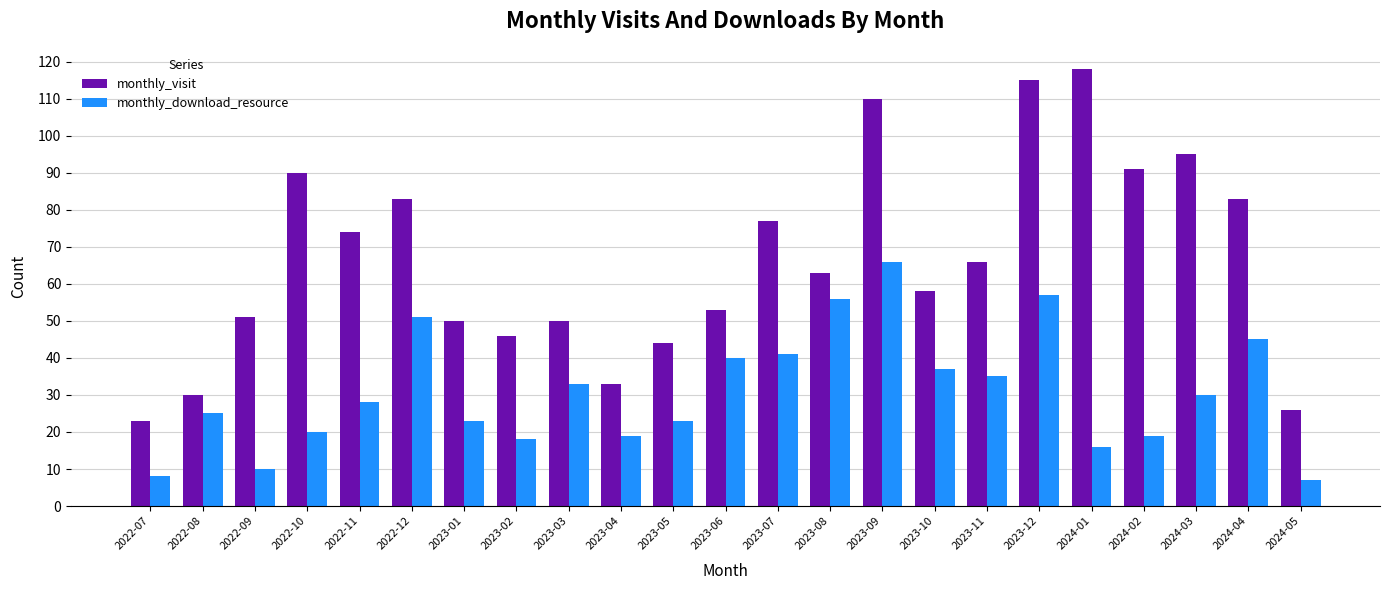

List the series in order of their overall mean, highest first.

monthly_visit, monthly_download_resource